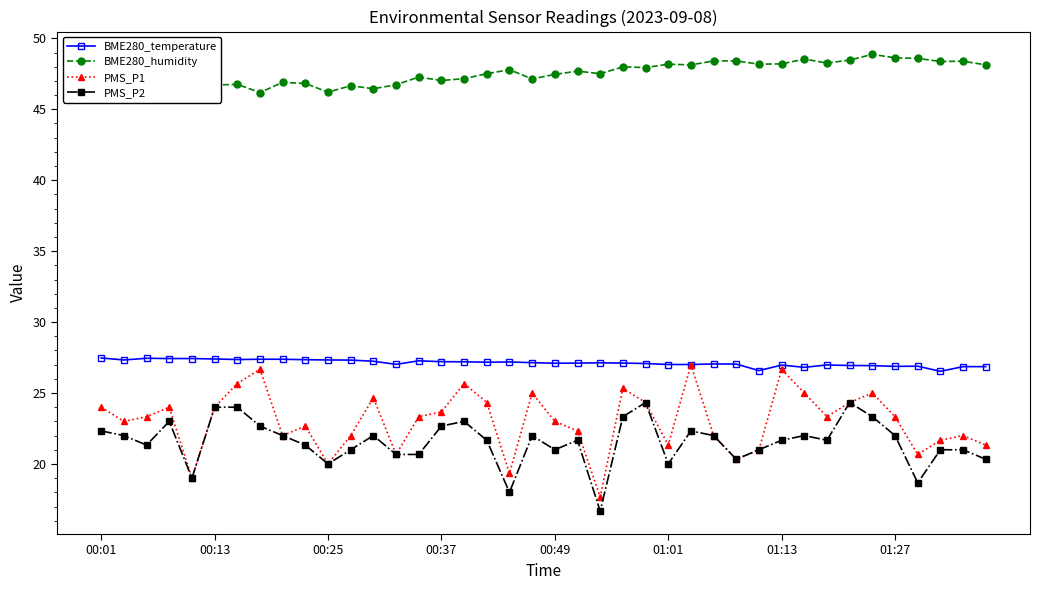

What is the average value of the BME280_humidity series?

47.5